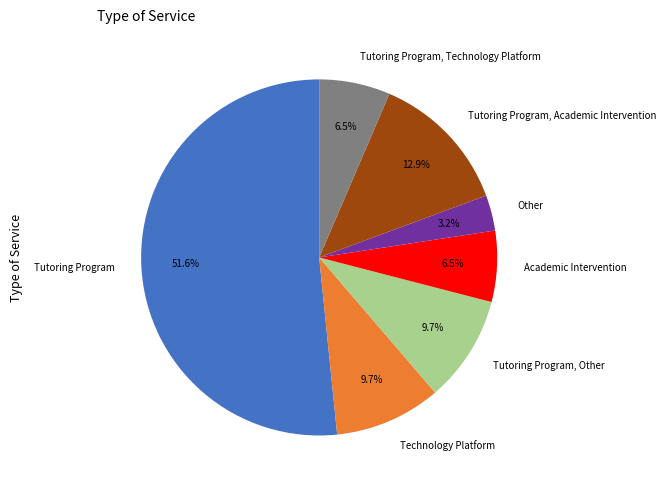

Which category accounts for the majority?

Tutoring Program